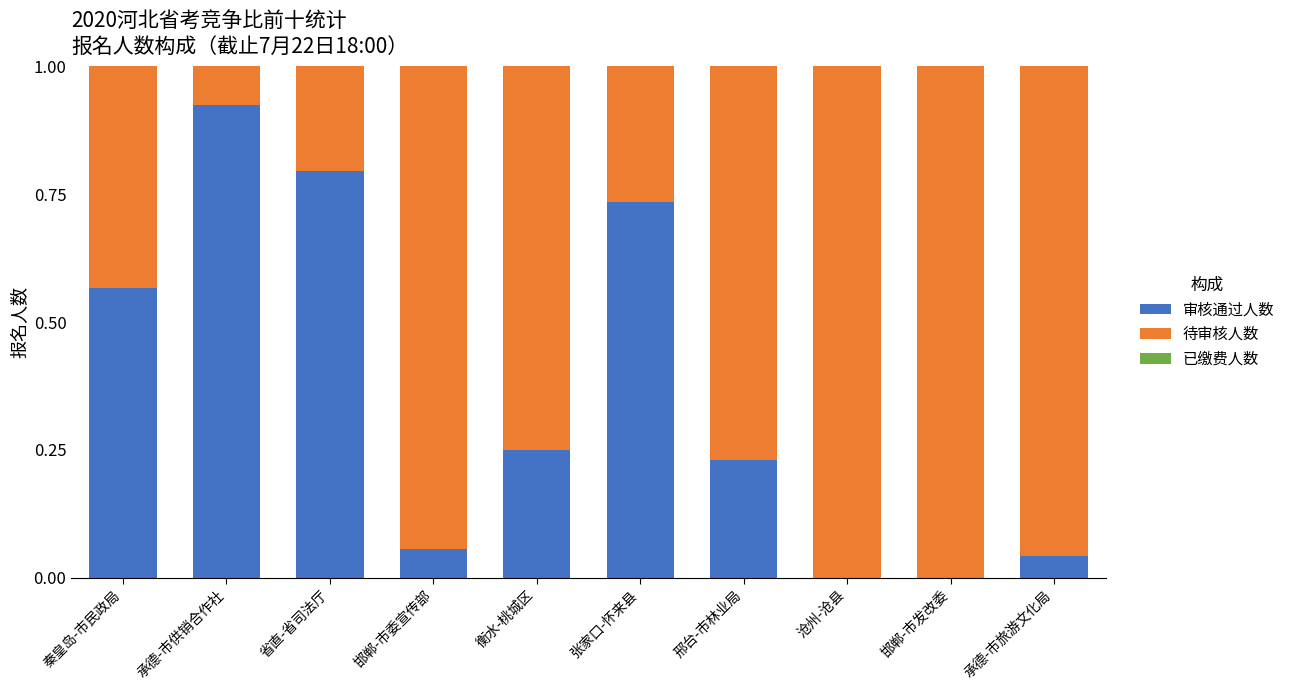

What is the sum of the 审核通过人数 values at 邢台-市林业局 and 承德-市供销合作社?

1.2